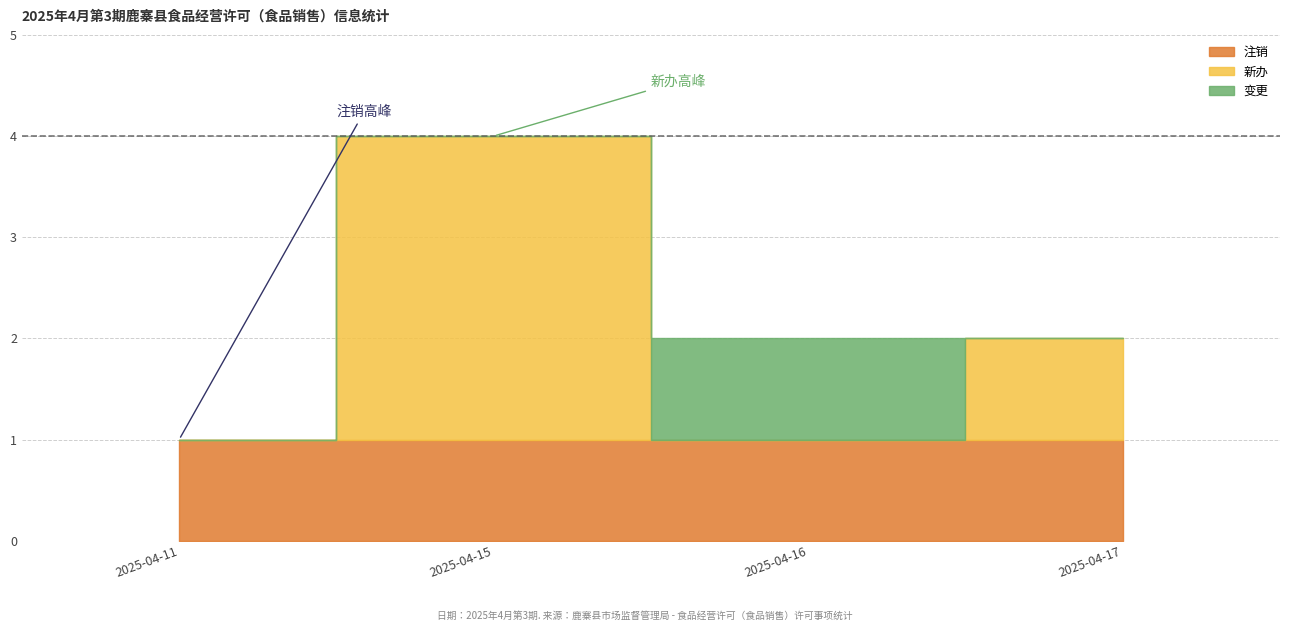

What value does the data have at 新办?

1